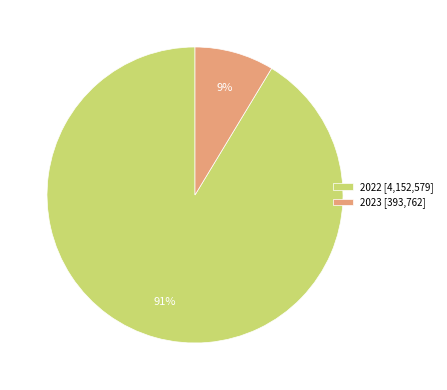

Is it true that 2023 is 23% of the pie?

False